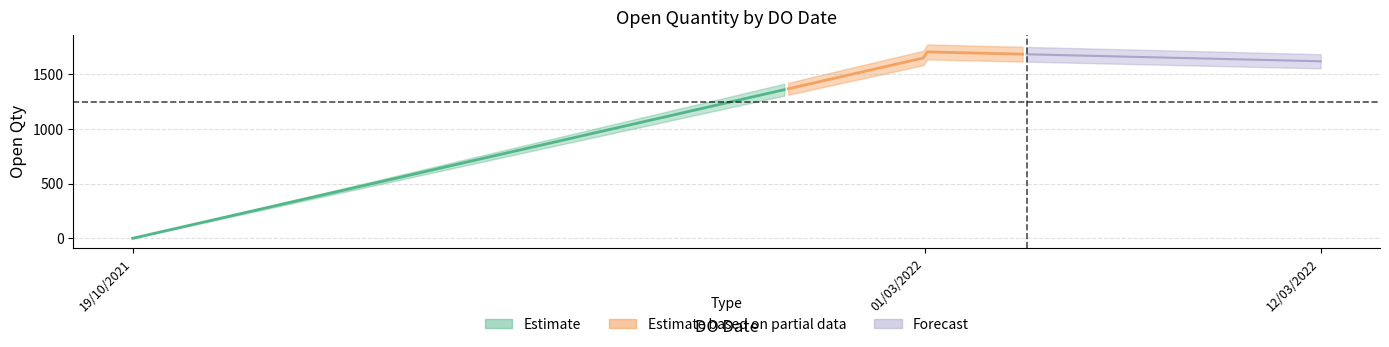

What is the label of the 2nd point from the right?

01/03/2022